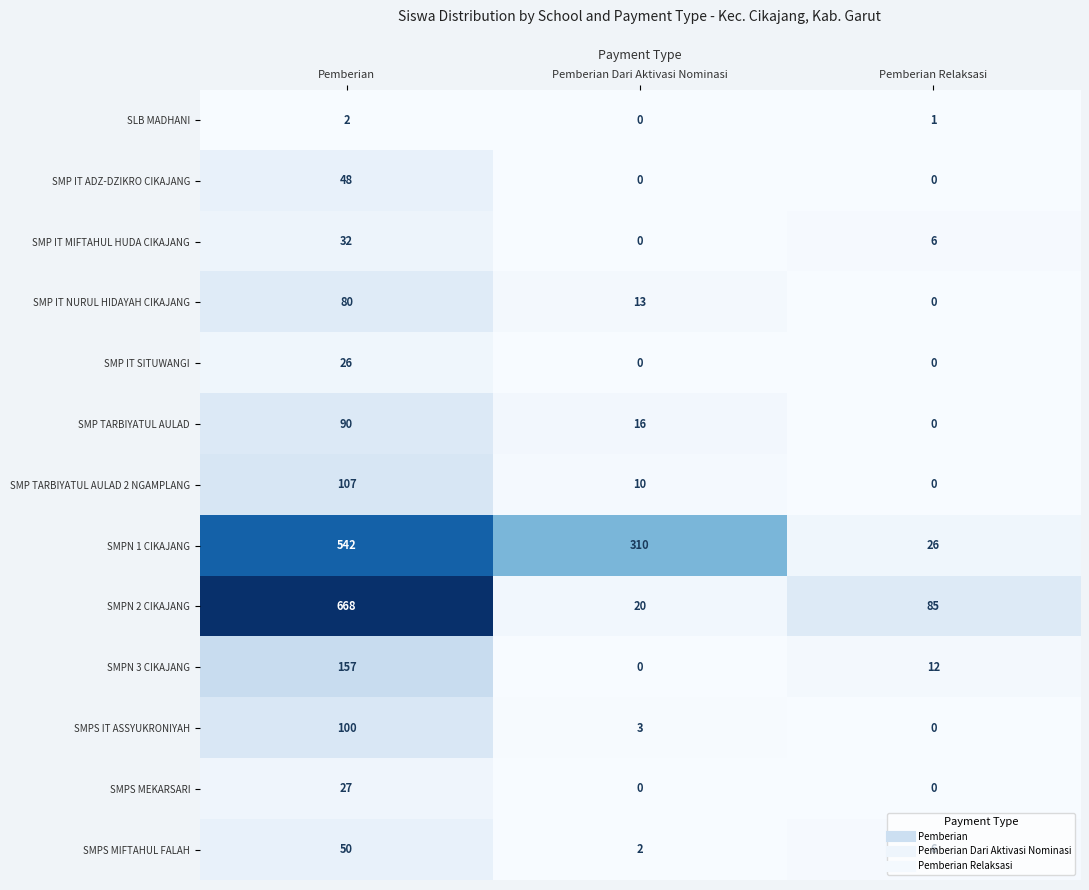

Which category has the highest value in the SLB MADHANI series?

Pemberian